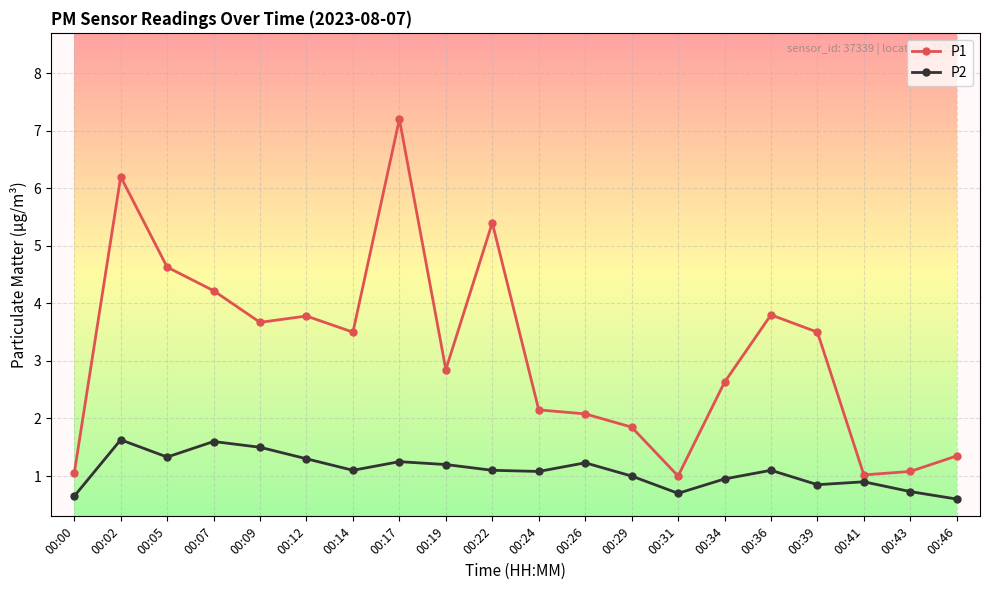

How many lines are shown in the chart?

2